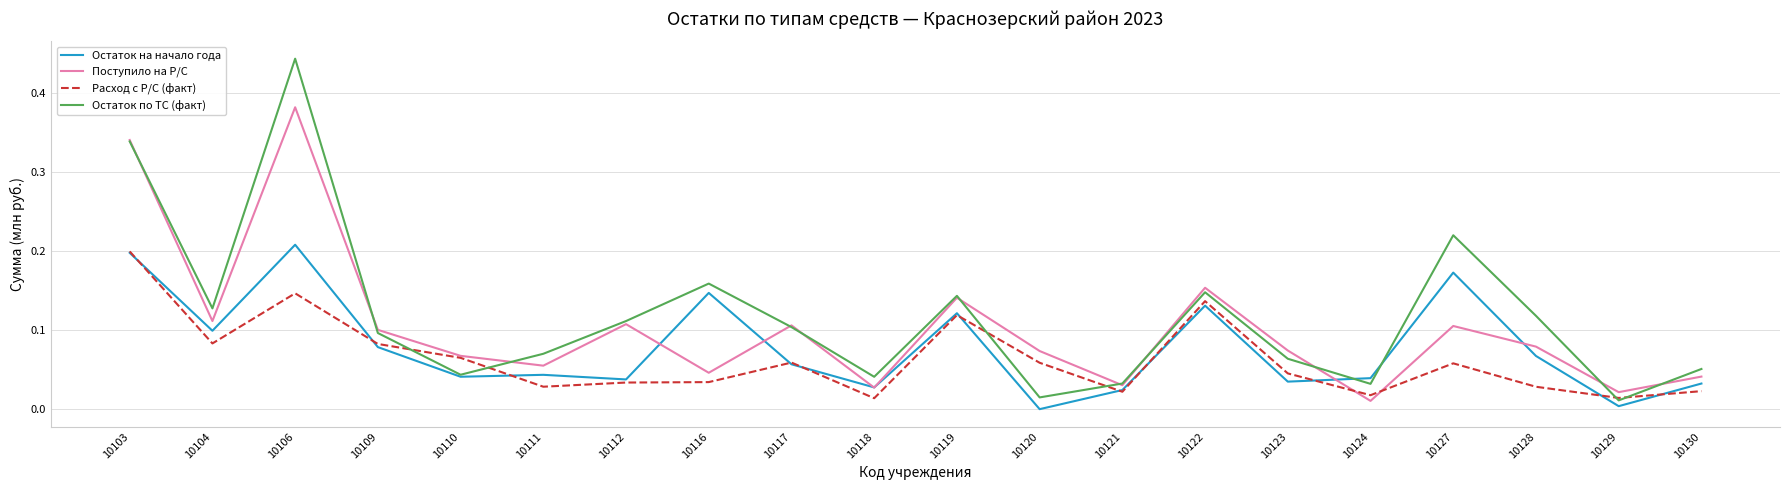

At which label does Расход с Р/С (факт) reach its peak?

10103